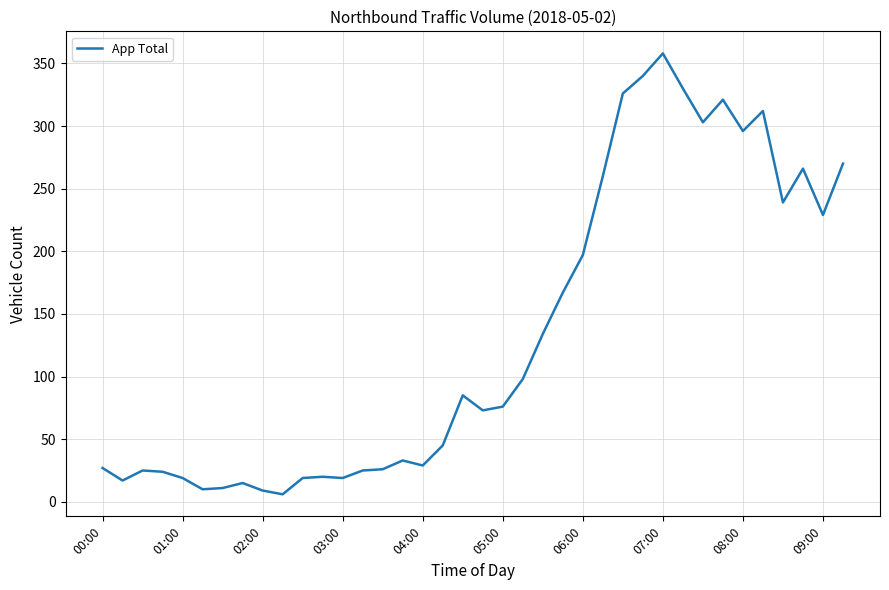

What is the maximum value shown in the chart?

358